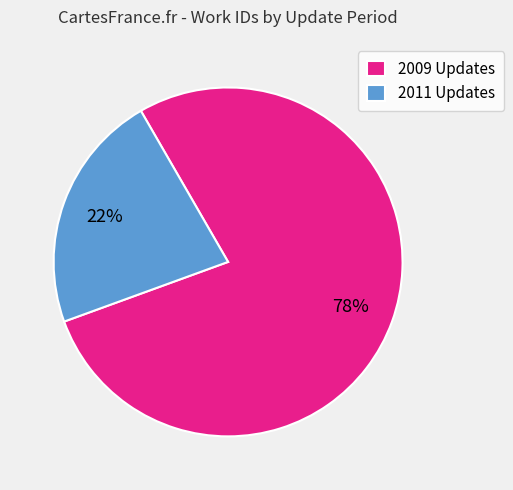

Between 2009 Updates and 2011 Updates, which is larger?

2009 Updates